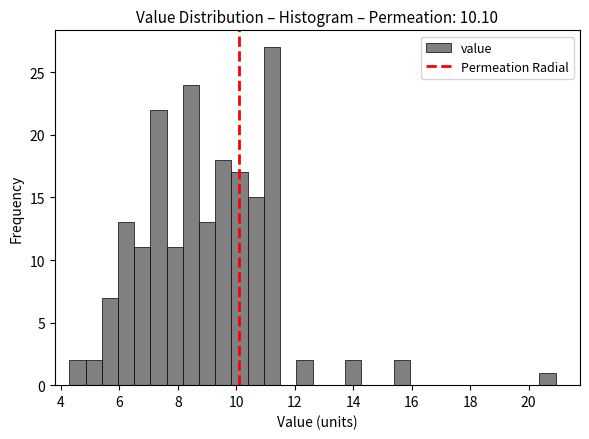

Read against the x-axis, roughly where is the centre of the tallest bar?

11.2